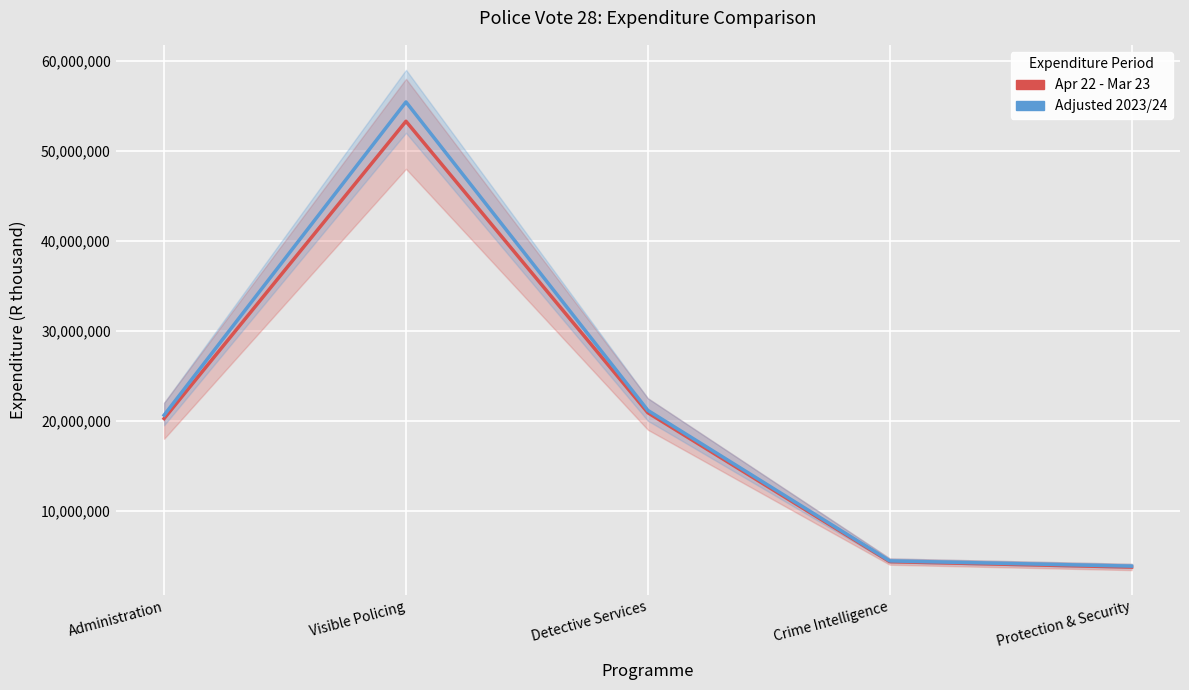

The Apr 22 - Mar 23 series shows 20890934 at Detective Services. True or false?

True